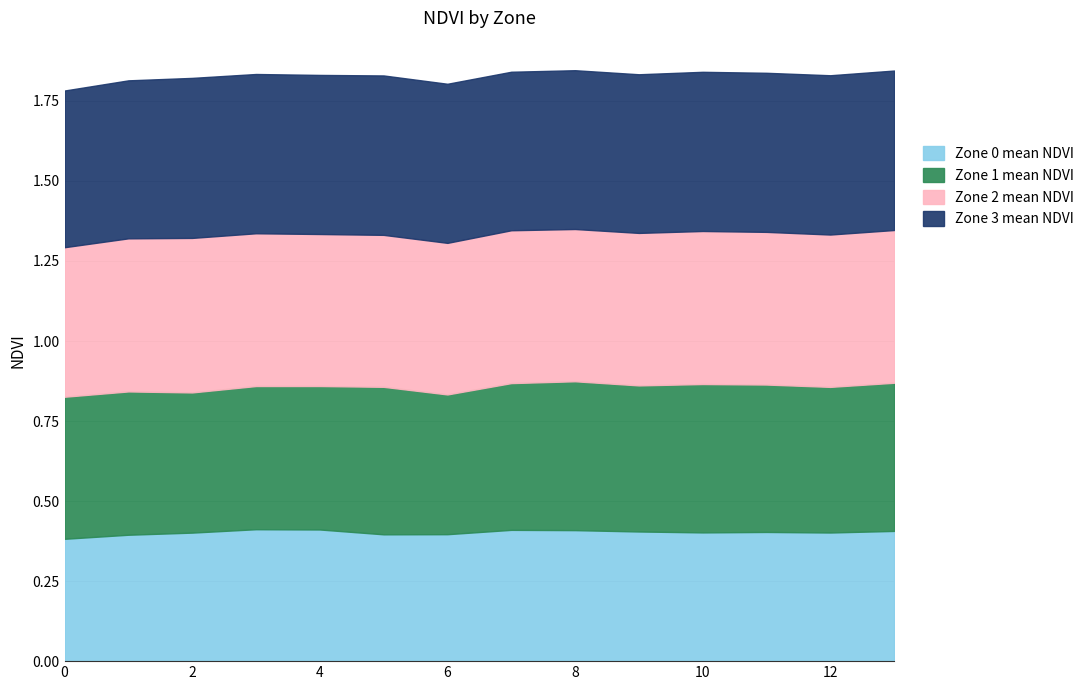

How many interior local valleys does the Zone 3 mean NDVI series have?

4